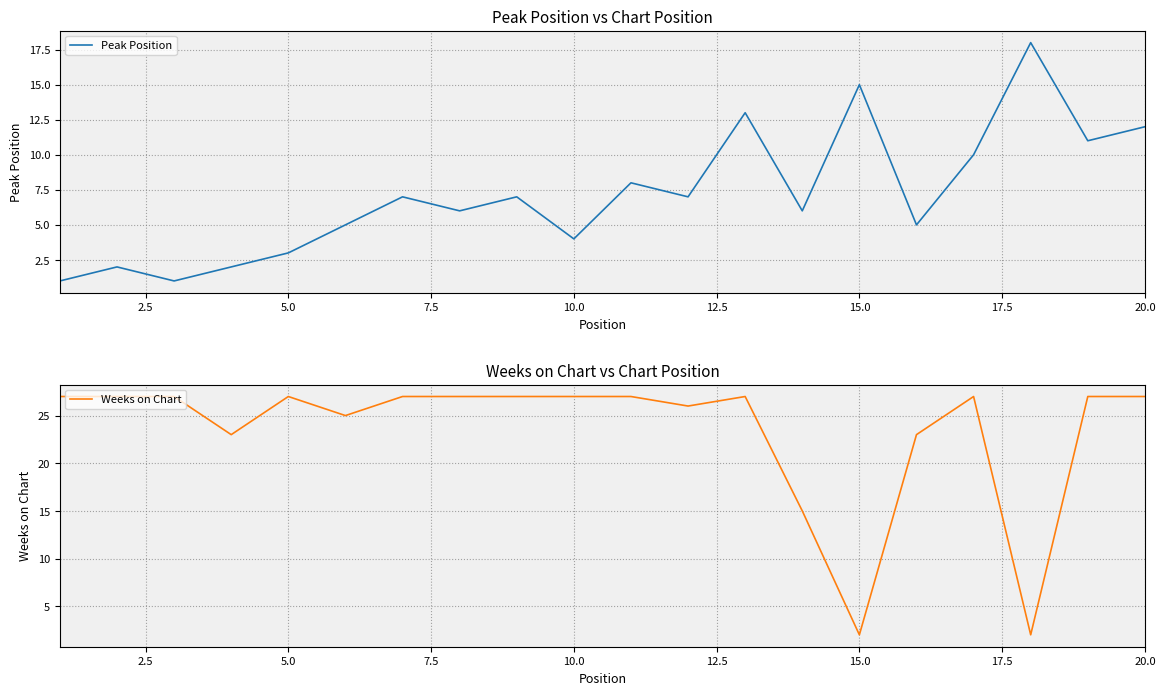

What is the maximum value for Peak Position?

18